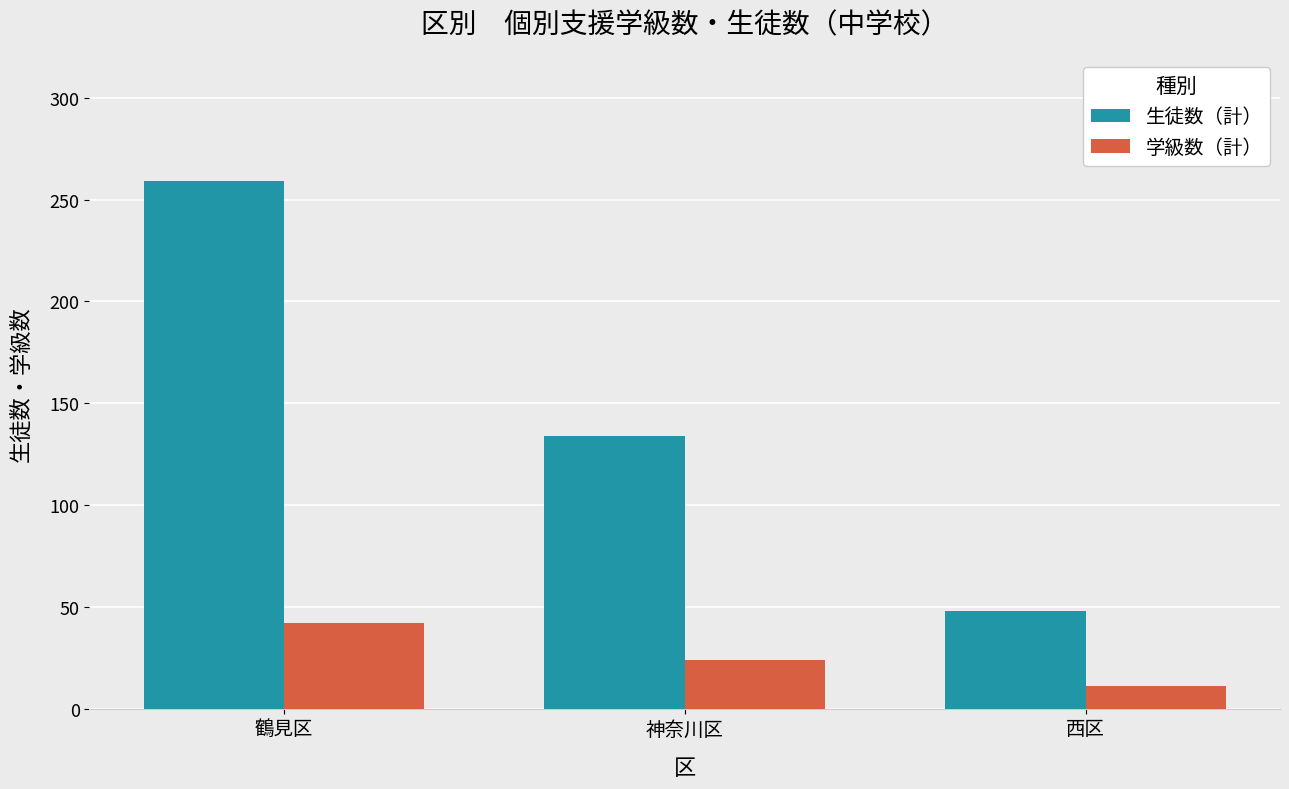

Is the value of 生徒数（計） at 神奈川区 greater than the value of 学級数（計） at 神奈川区?

Yes